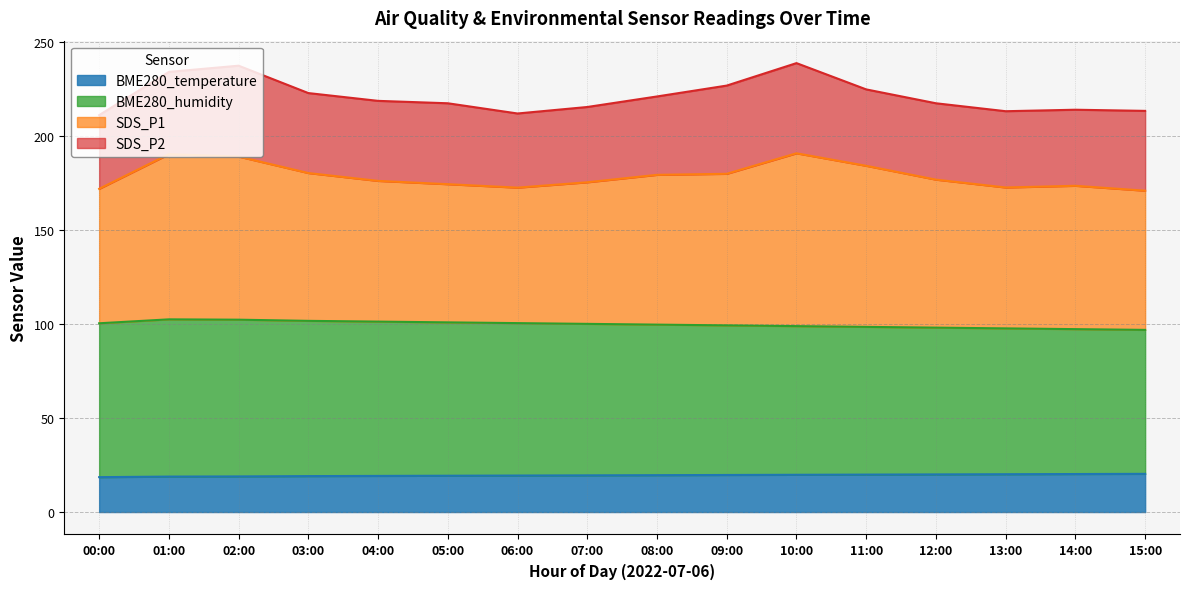

True or false: BME280_humidity and BME280_temperature cross at least once.

False